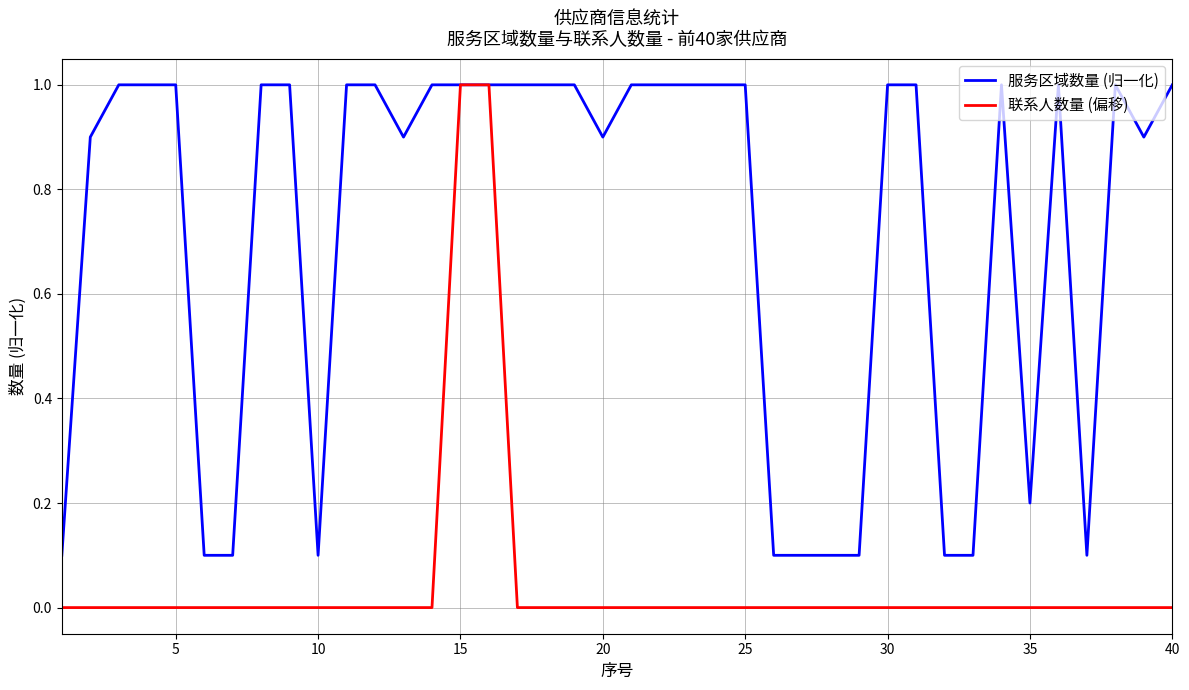

What is the maximum value shown in the chart?

1.0